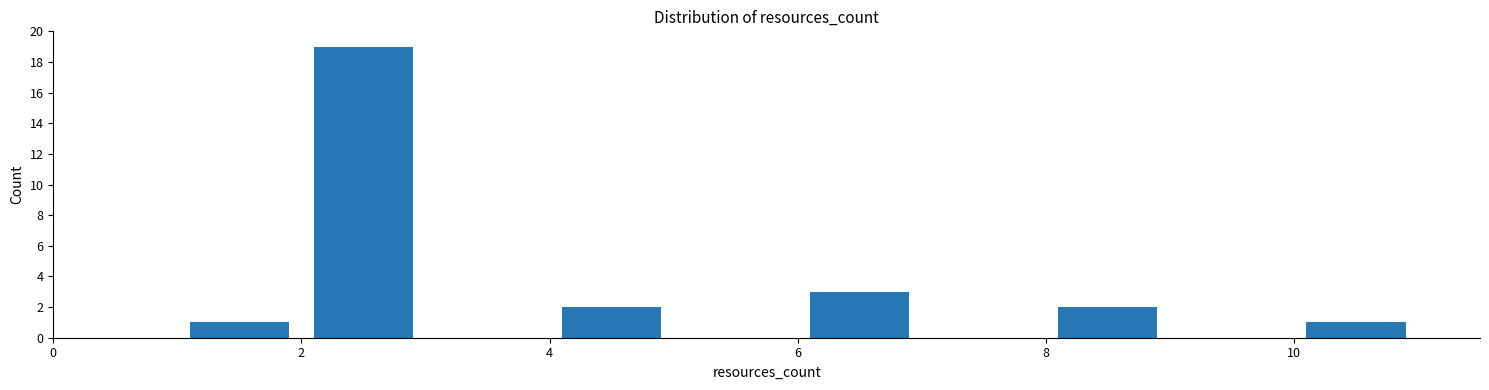

How tall is the bar that spans 2 to 3 on the x-axis? The values are not printed on the chart, so give them approximately, as read against the axis.

19